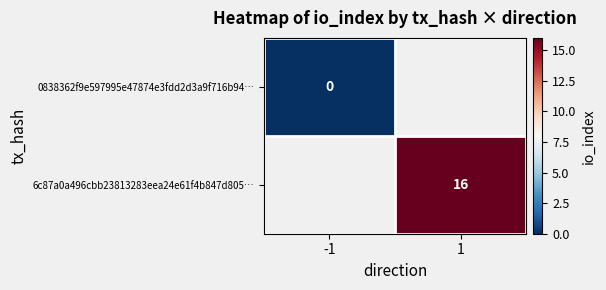

Is the value of 6c87a0a496cbb23813283eea24e61f4b847d805… at 1 greater than the value of 0838362f9e597995e47874e3fdd2d3a9f716b94… at -1?

Yes